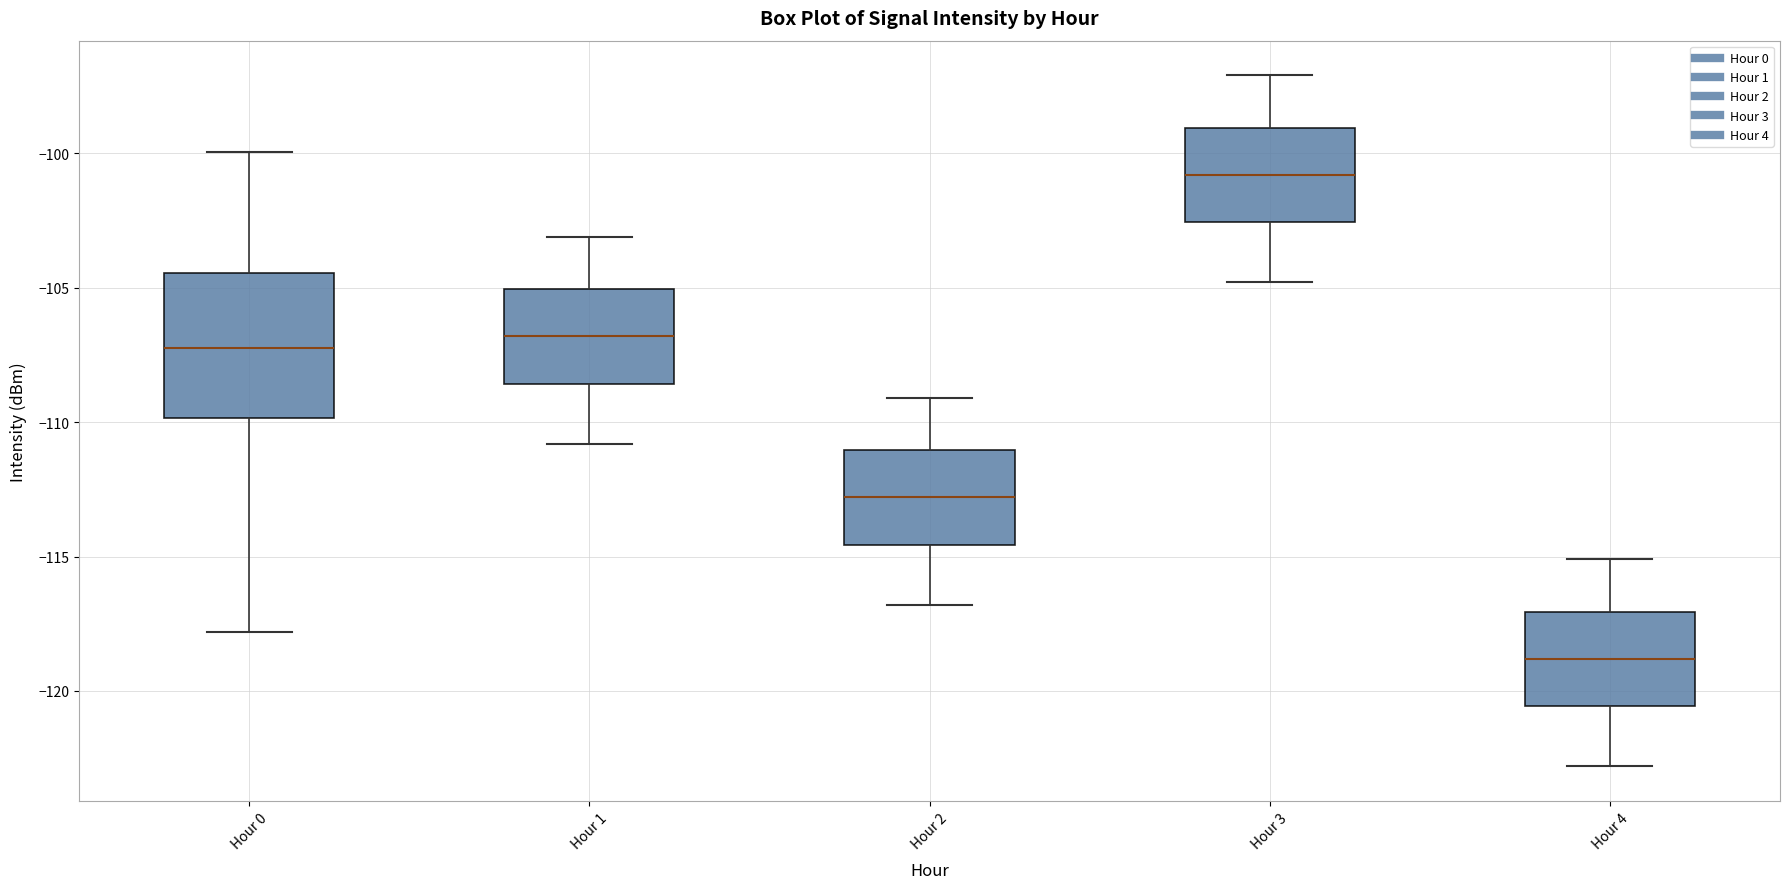

Which box's median line is the highest?

Hour 3